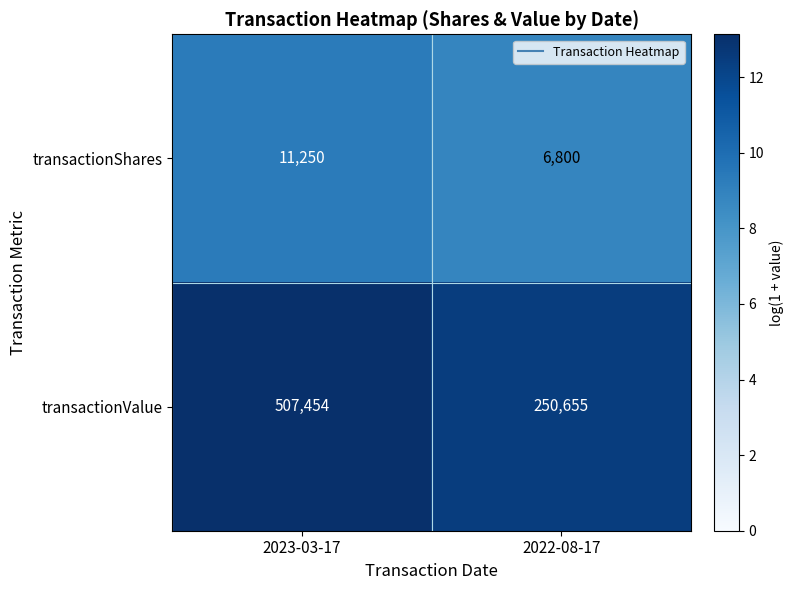

The transactionShares series shows 5461 at 2023-03-17. True or false?

False